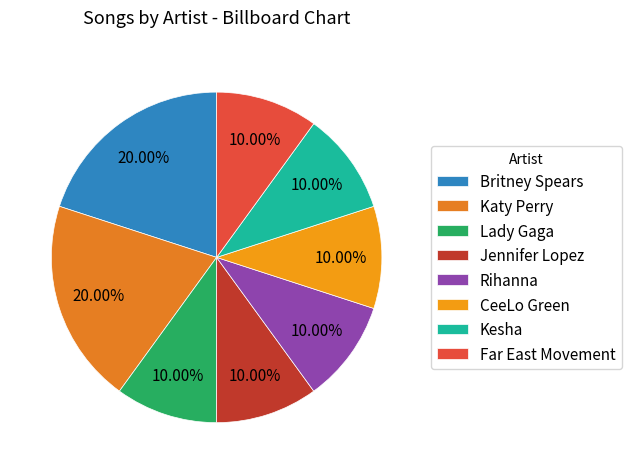

Does Lady Gaga account for over 50% of the chart?

No